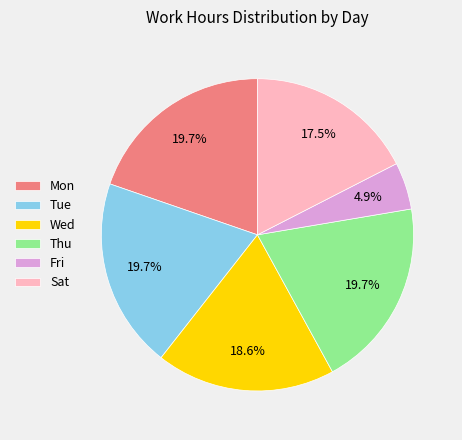

Do Tue and Sat together represent more than half of the pie?

No